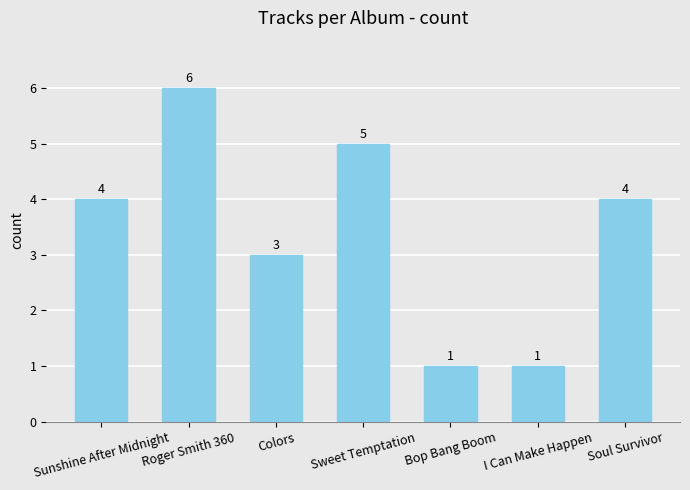

Which has a higher value, Bop Bang Boom or Colors?

Colors